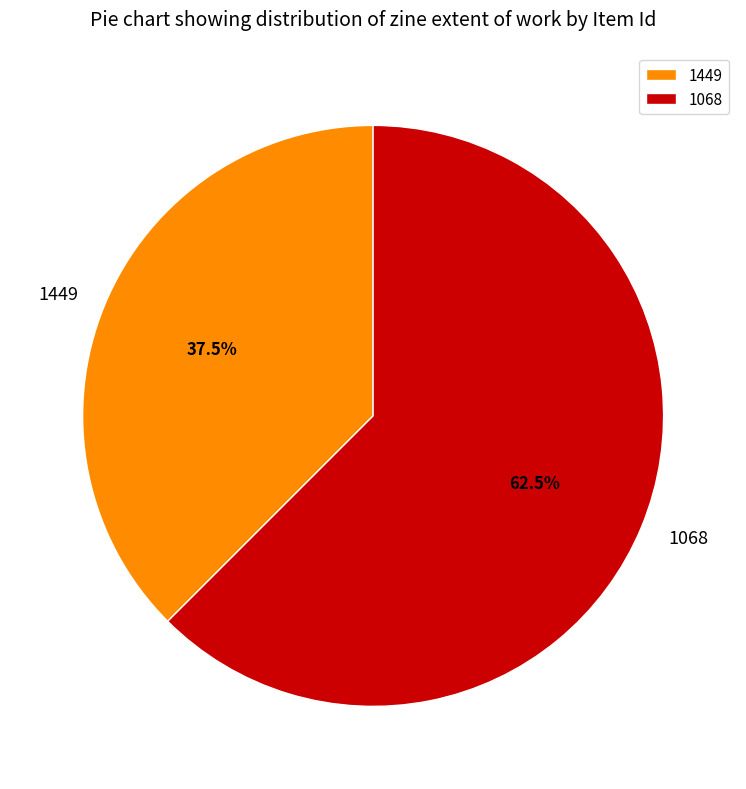

What is the largest slice in the pie chart?

1068